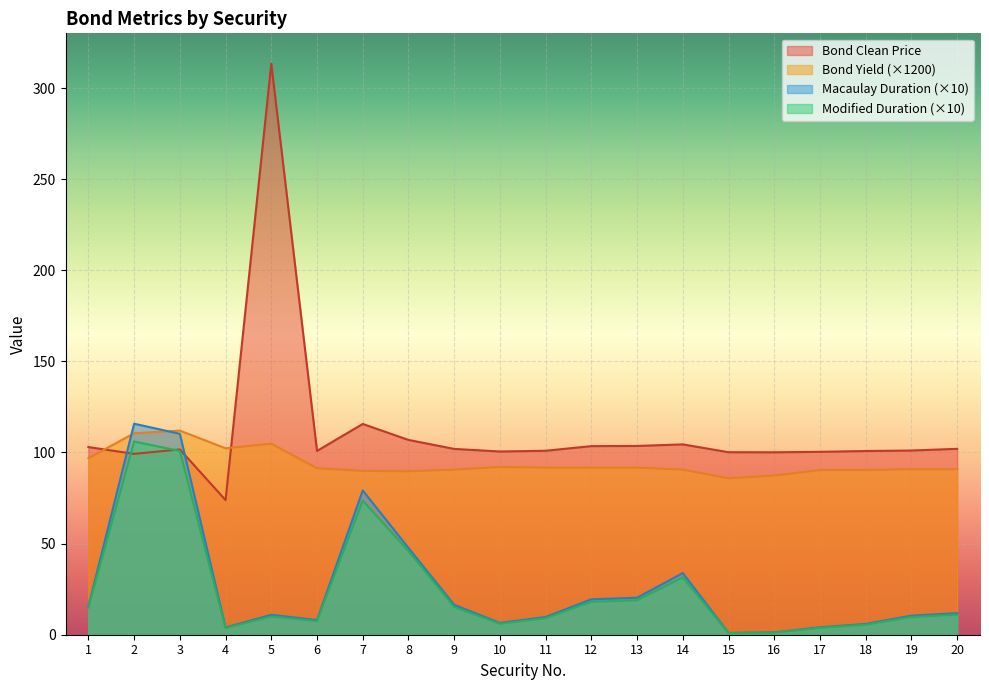

Rank the series by their maximum value, from lowest to highest.

Modified Duration (×10), Bond Yield (×1200), Macaulay Duration (×10), Bond Clean Price